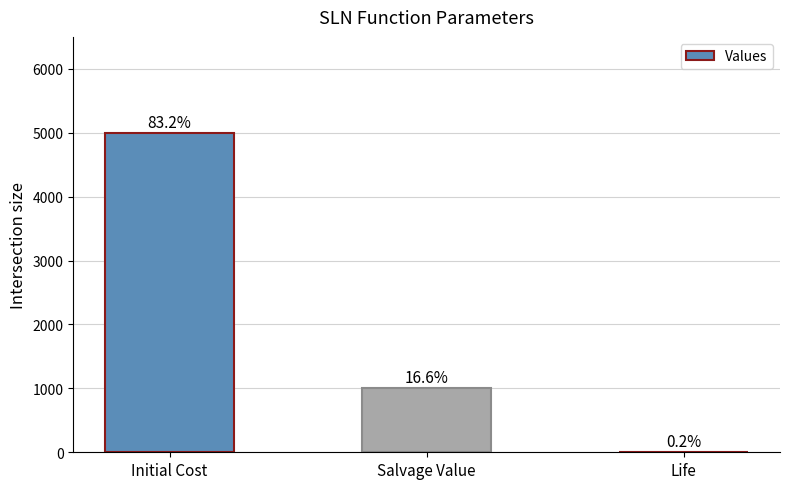

Rank the categories by value from highest to lowest.

Initial Cost, Salvage Value, Life